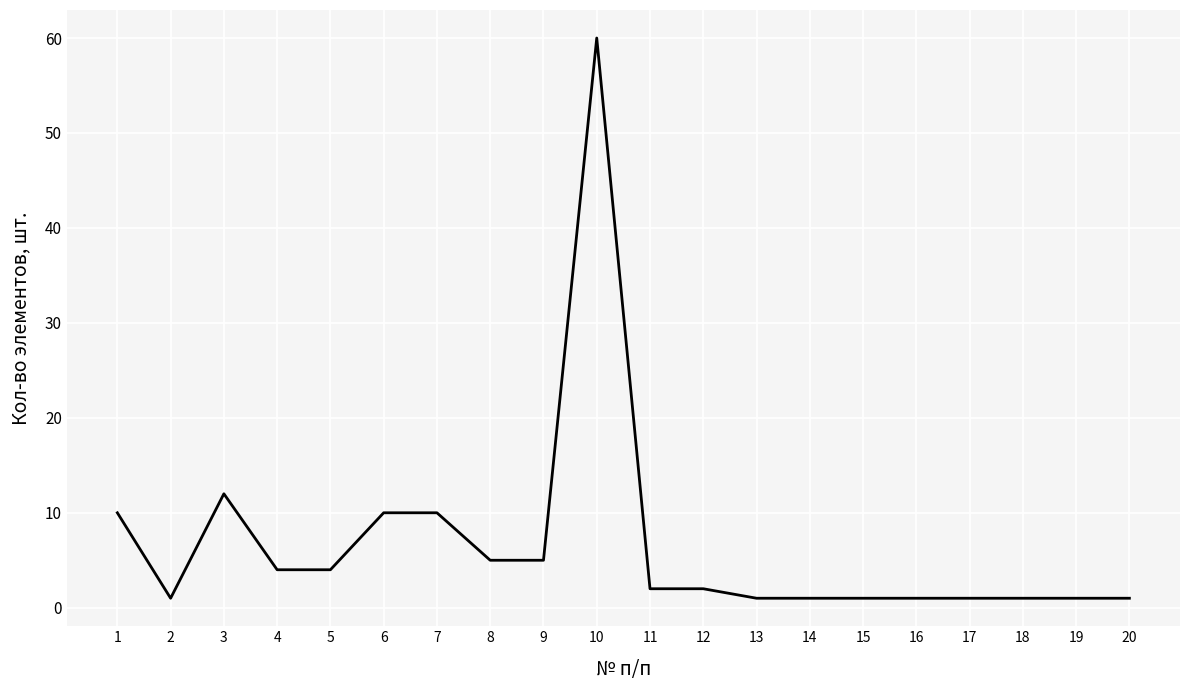

Reading left to right, what are all the values shown in this chart?

10	1	12	4	4	10	10	5	5	60	2	2	1	1	1	1	1	1	1	1